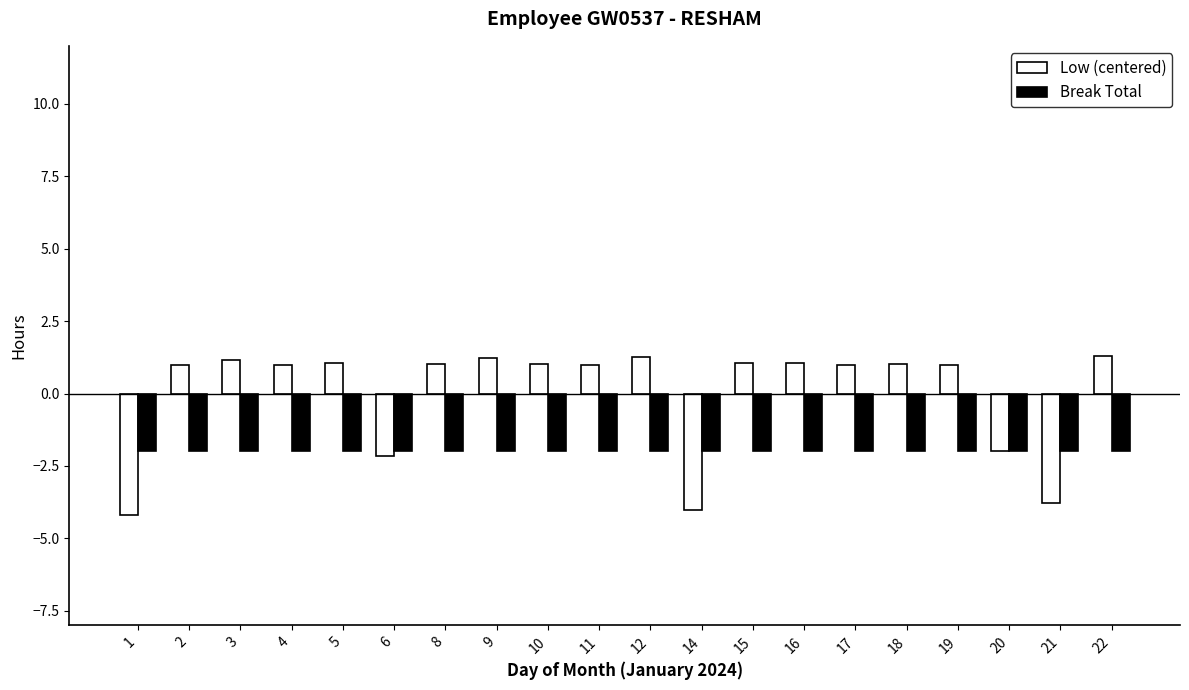

What is the minimum value shown in the chart?

-4.2